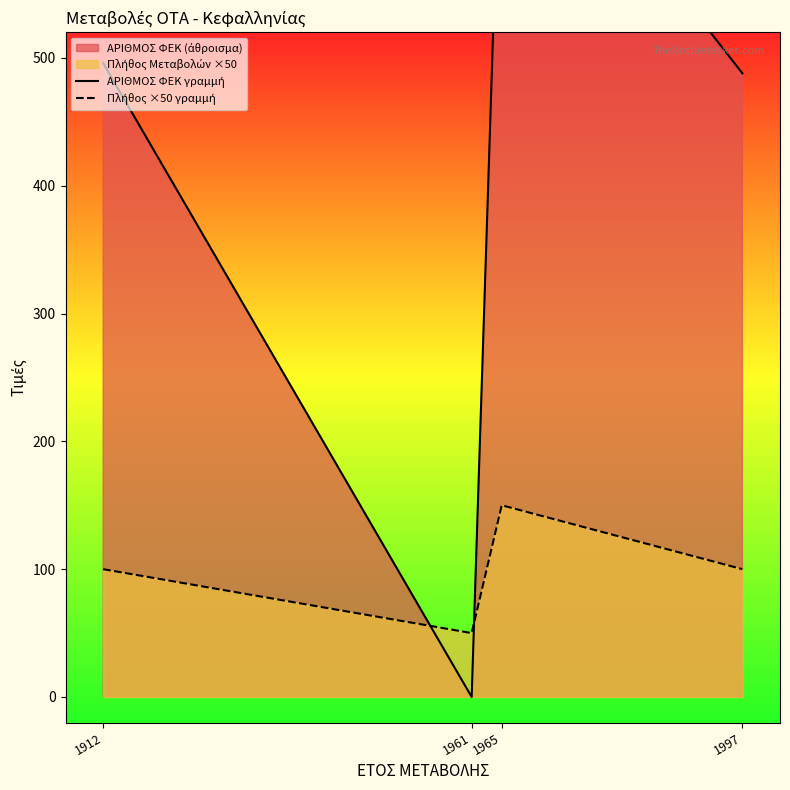

What is the value of the ΑΡΙΘΜΟΣ ΦΕΚ γραμμή point at the 4th from the left?

488